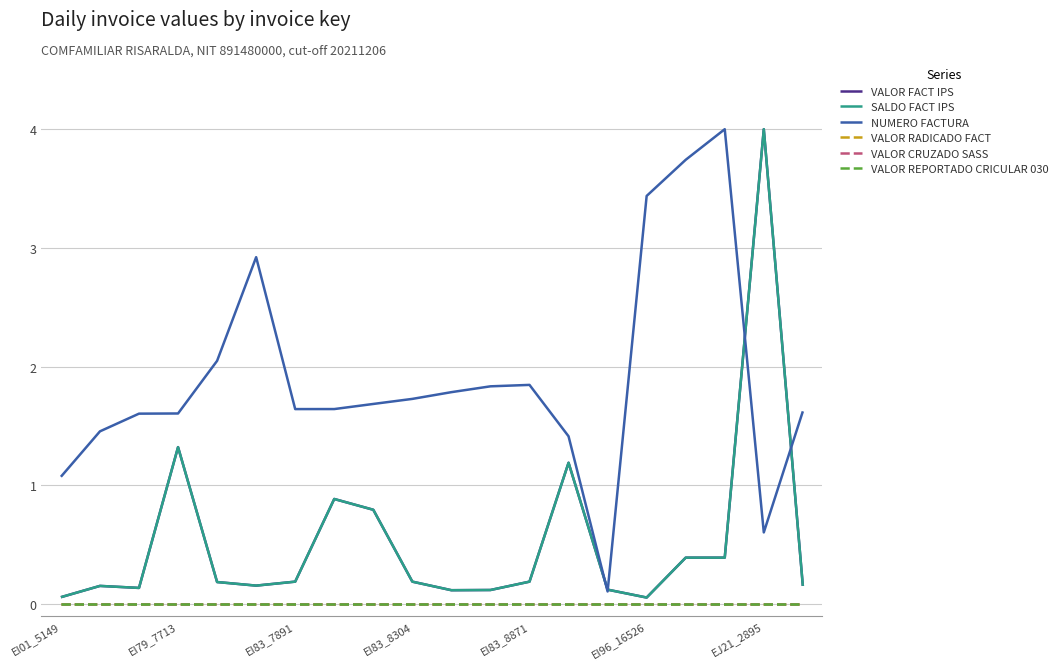

Does the chart display data point markers on the line(s)?

No